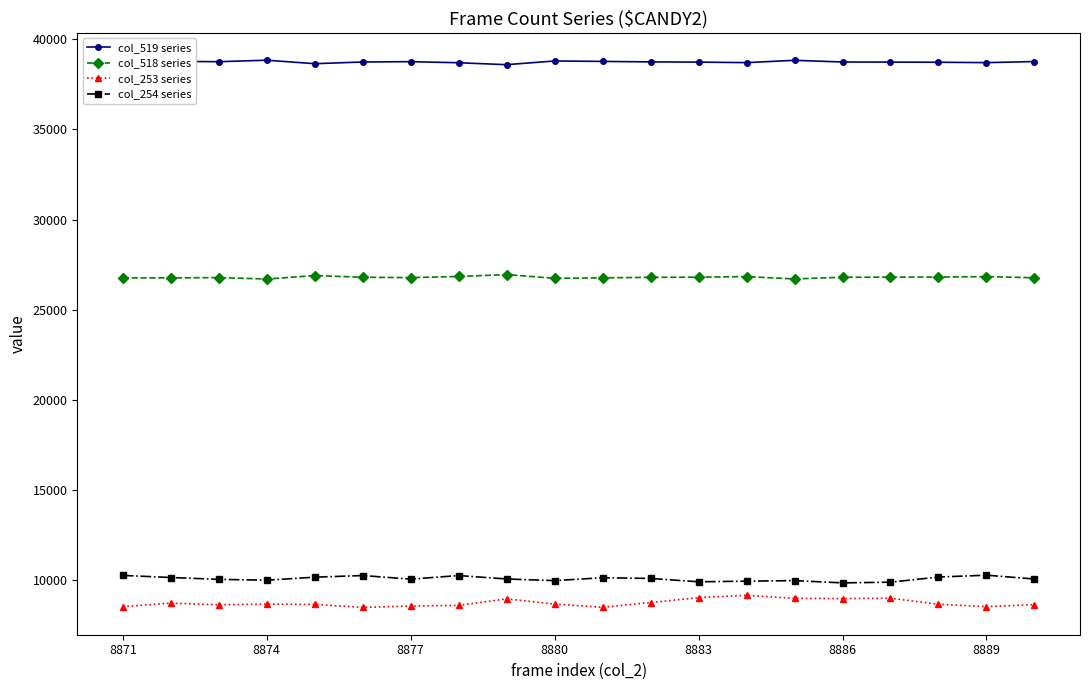

How many lines are shown in the chart?

4